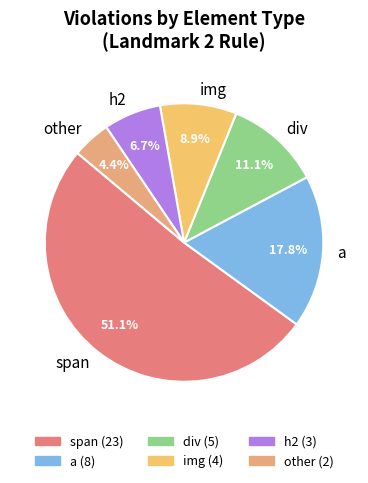

Does any single category account for the majority?

Yes